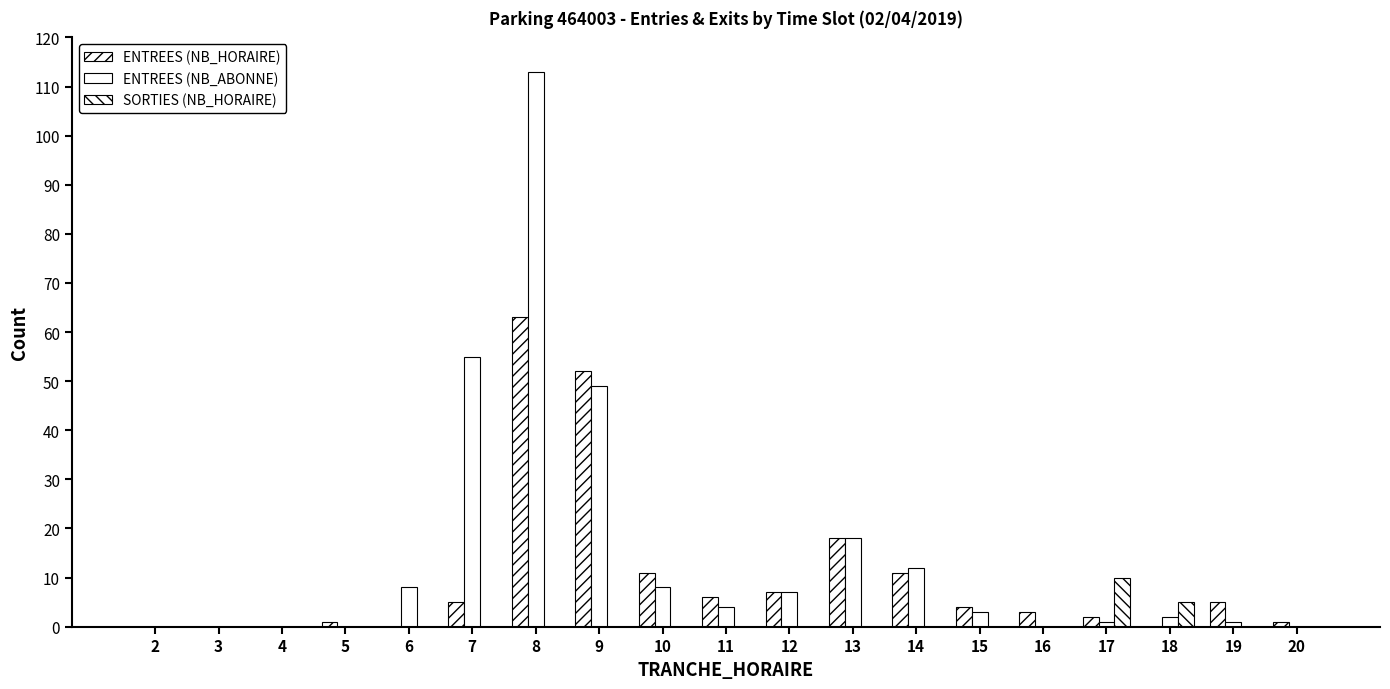

Between 11 and 15, which is larger?

11